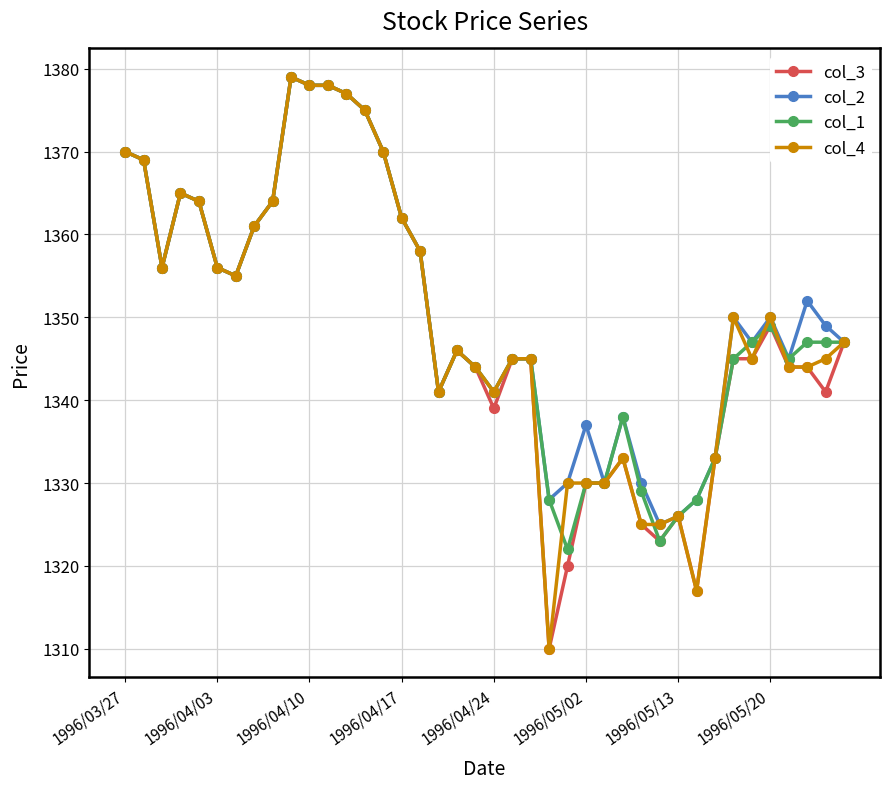

What is the value of the col_1 point at the 20th from the left?

1344